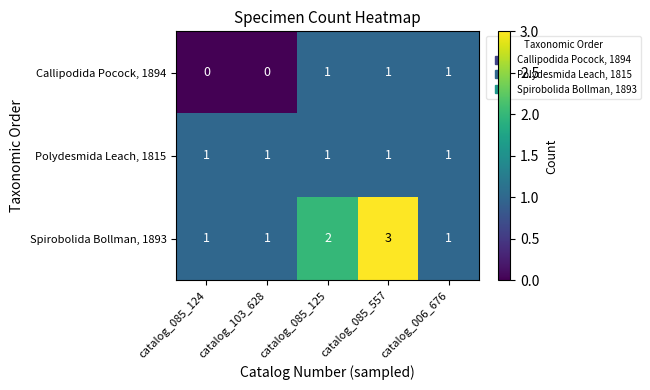

What is the sum of all Spirobolida Bollman, 1893 values?

8